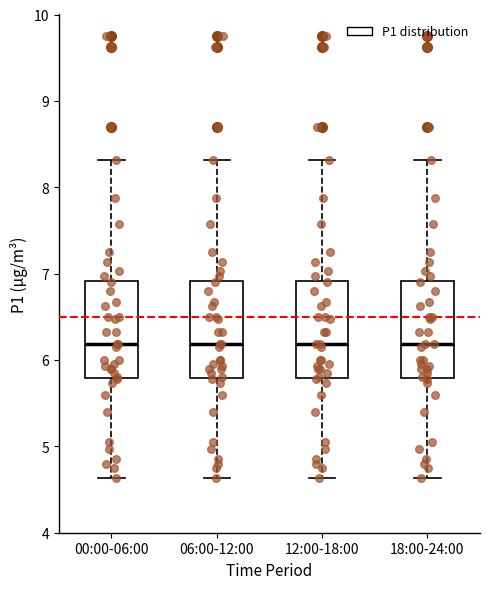

Reading left to right, transcribe this box plot: for each box, give where its median line is, the range the box spans, and where its two whiskers end, as read against the y-axis. The values are not printed on the chart, so give them approximately, as read against the axis.

00:00-06:00: median 6.2, box 5.8 to 6.9, whiskers 4.6 to 8.3
06:00-12:00: median 6.2, box 5.8 to 6.9, whiskers 4.6 to 8.3
12:00-18:00: median 6.2, box 5.8 to 6.9, whiskers 4.6 to 8.3
18:00-24:00: median 6.2, box 5.8 to 6.9, whiskers 4.6 to 8.3